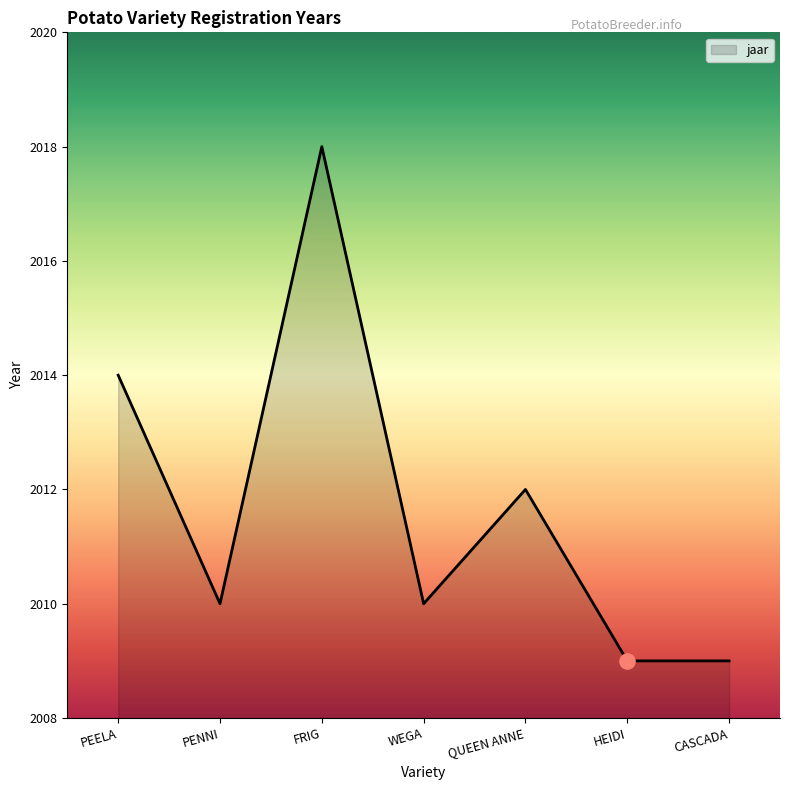

Between PENNI and QUEEN ANNE, which is larger?

QUEEN ANNE